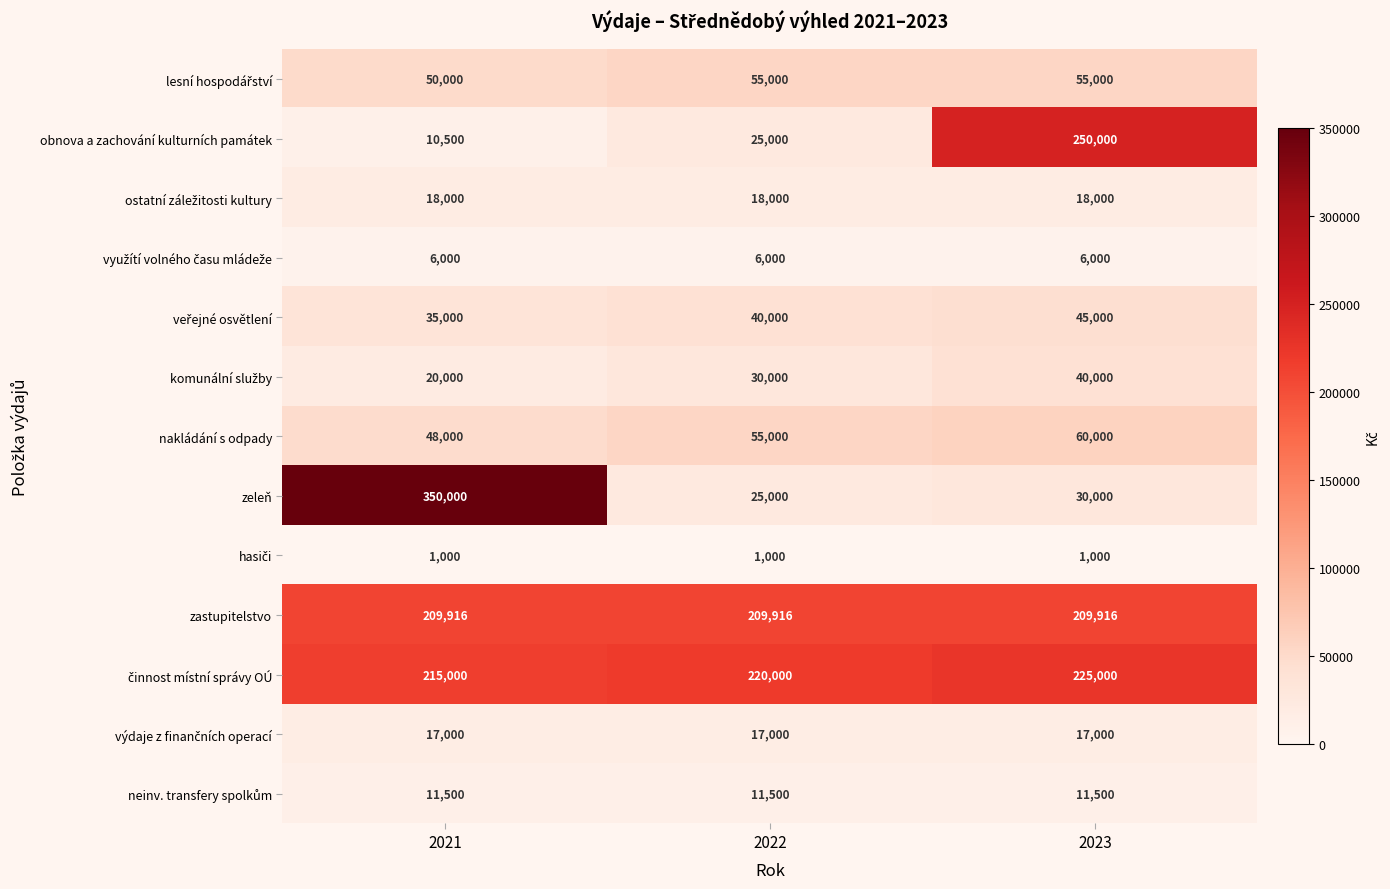

What is the difference between the maximum and second lowest values in the obnova a zachování kulturních památek series?

225000